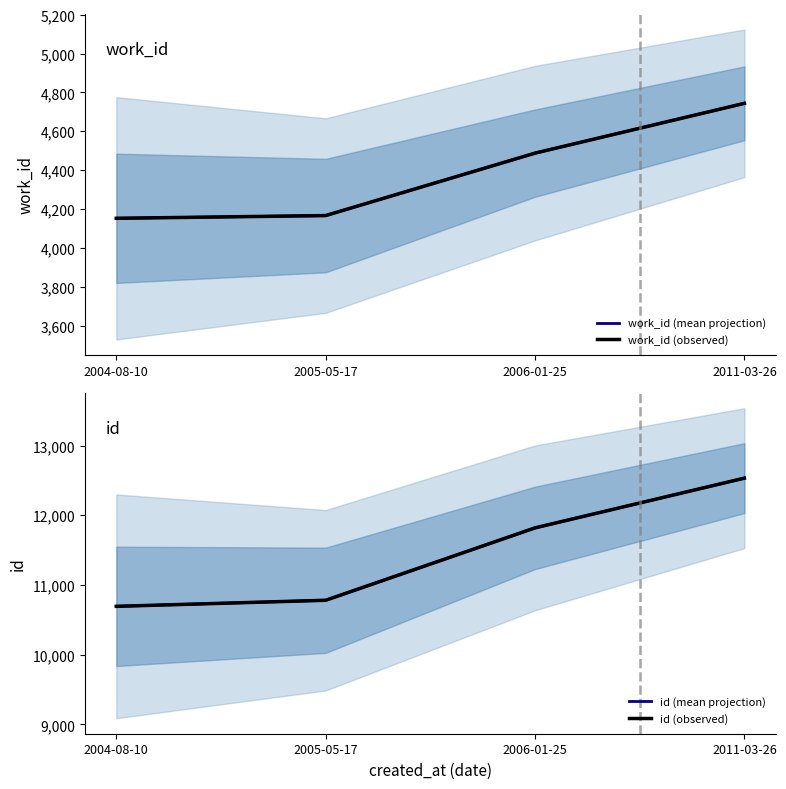

Which series has the largest total across all categories?

id (mean projection)